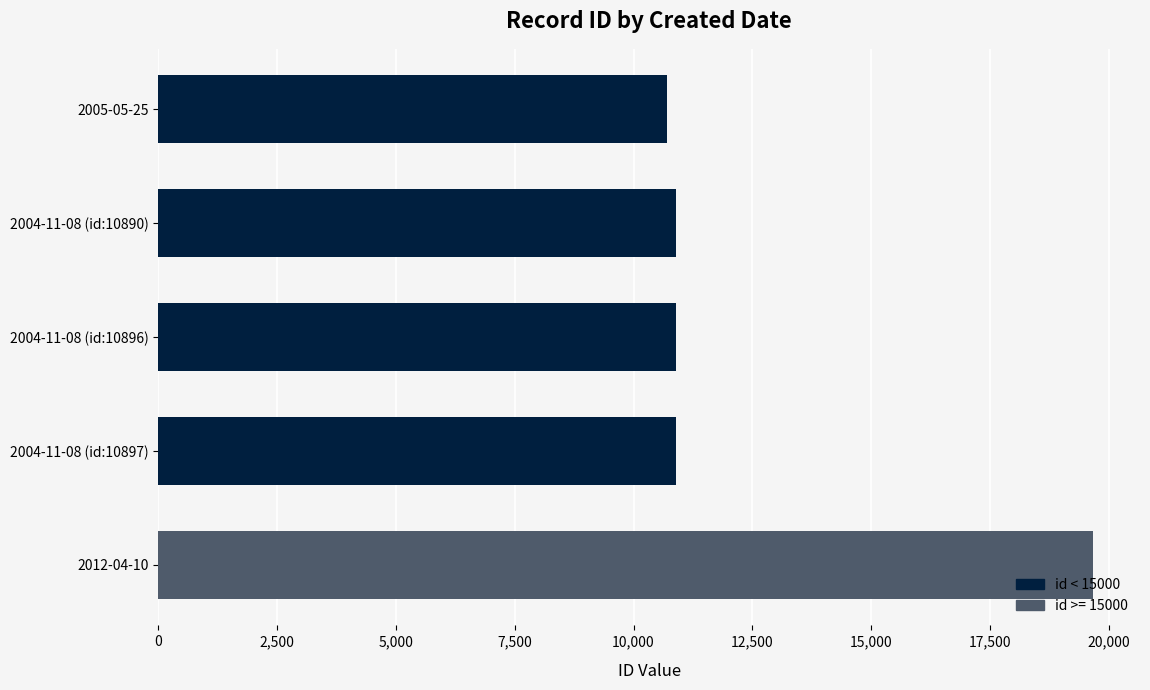

Are the bars horizontal?

Yes